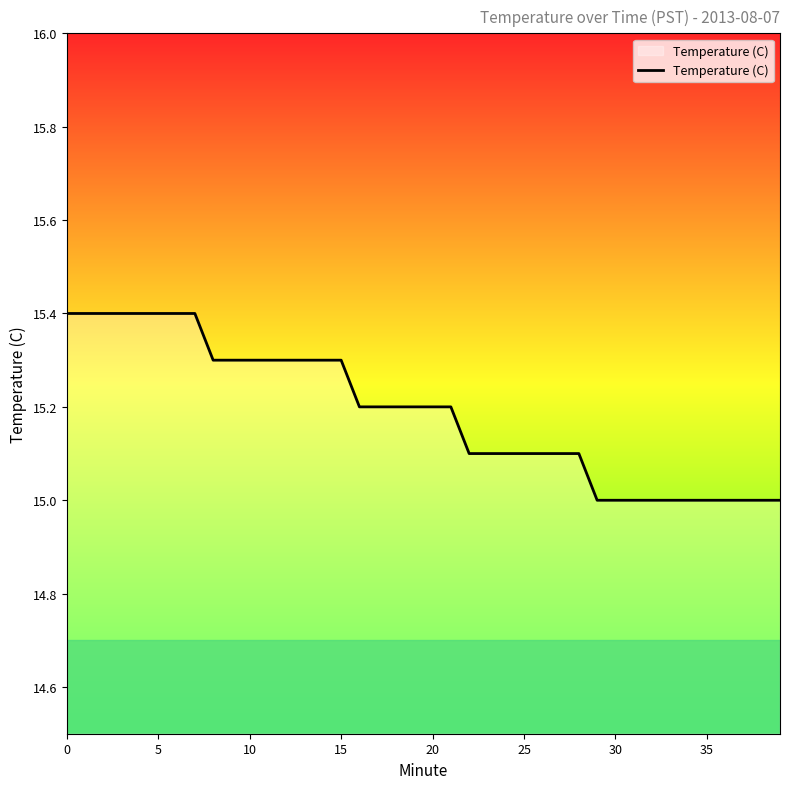

What is the greatest value displayed?

15.4